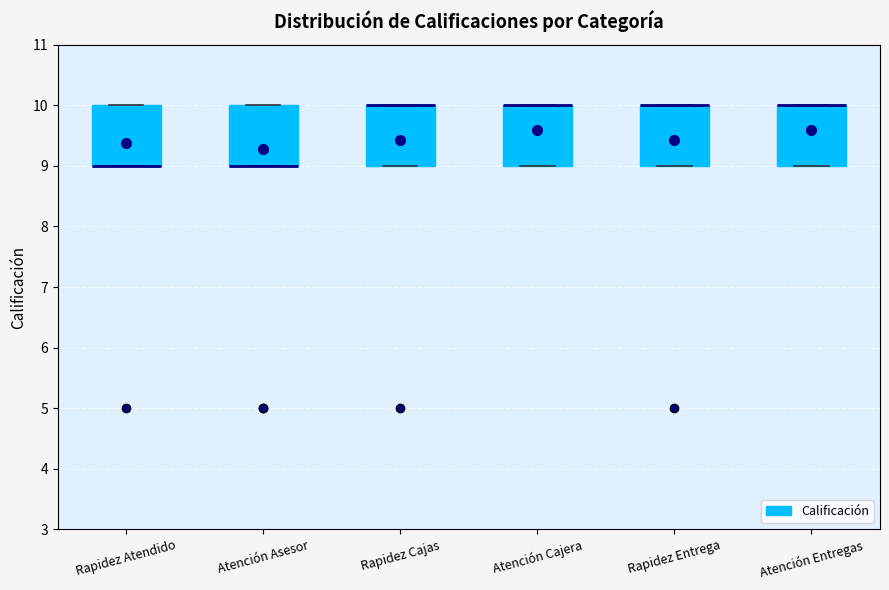

Where is the upper edge of the box for Atención Entregas on the y-axis? The values are not printed on the chart, so give them approximately, as read against the axis.

10